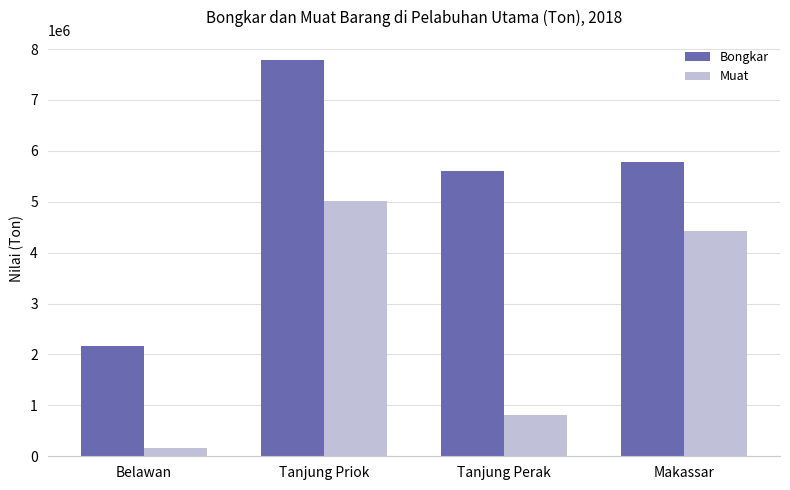

Between Belawan and Tanjung Priok, which series saw the biggest shift?

Bongkar